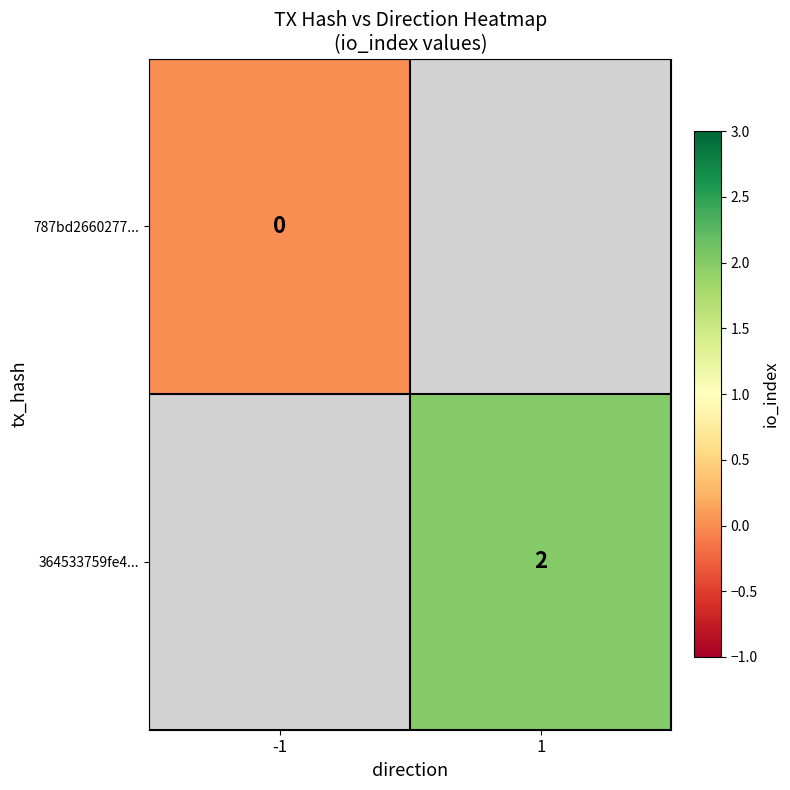

Which label corresponds to the largest value in the chart?

1